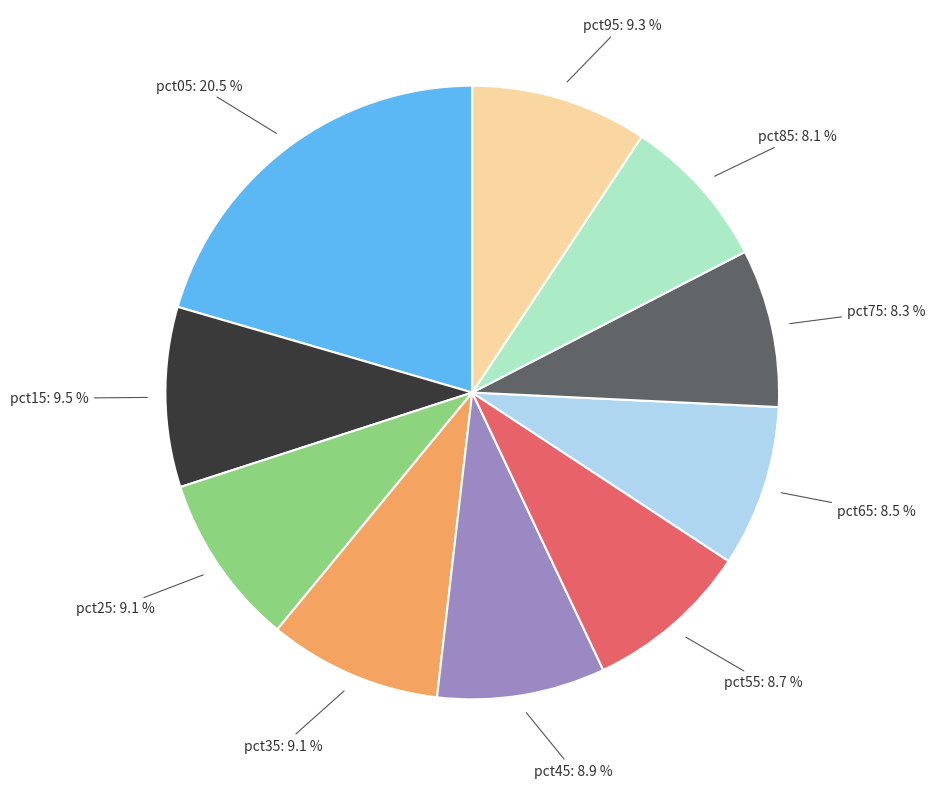

Count the number of slices in the pie.

10